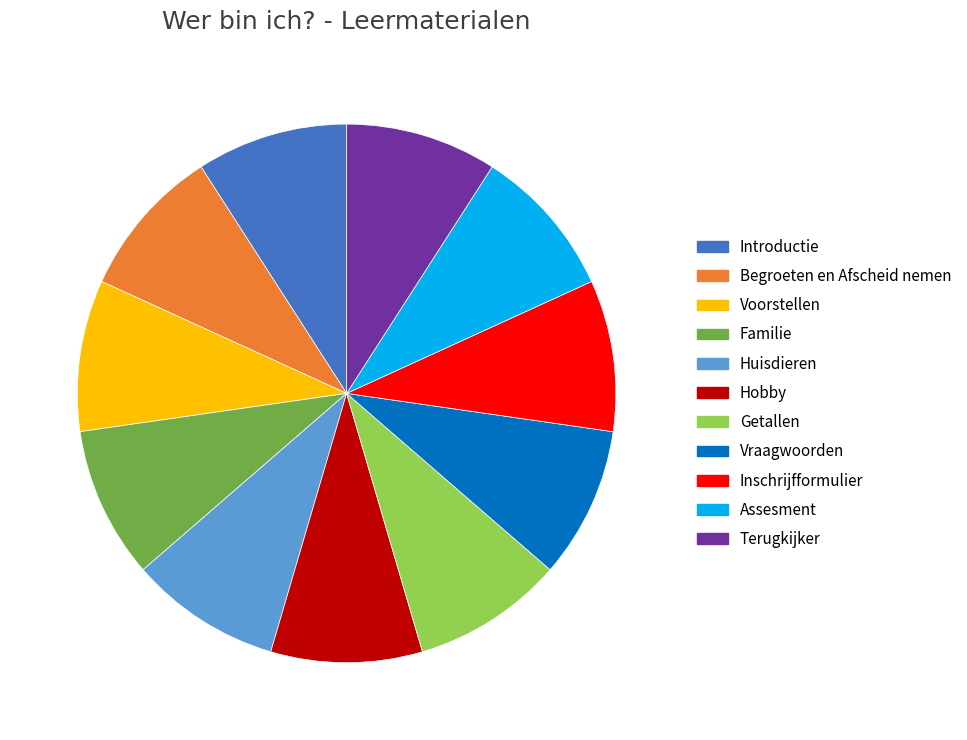

Is there any slice that represents more than half of the pie?

No